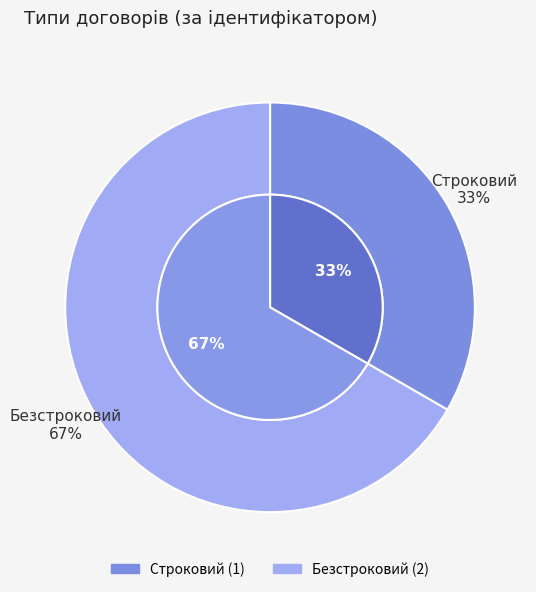

True or false: Строковий accounts for 33% of the total.

True